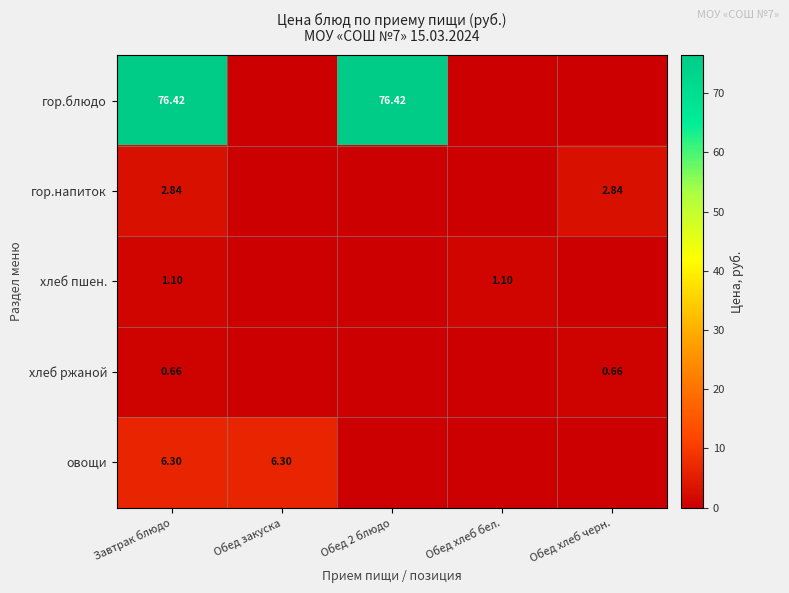

At how many categories does at least one series exceed 46?

2